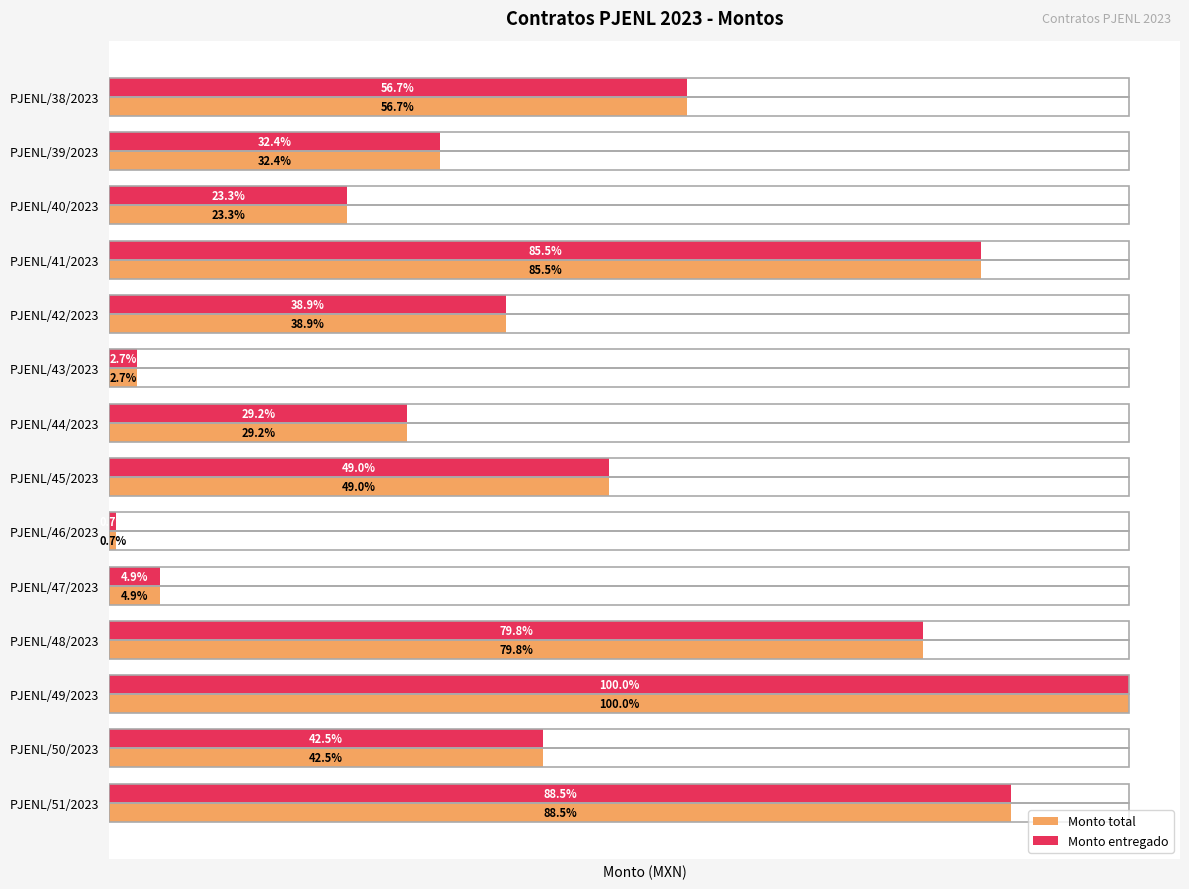

Reading left to right, transcribe all the data shown in this chart.

Monto total: 0=780000.0	1=446600.0	2=321162.2	3=1176727.2	4=535458.3	5=37226.7	6=402427.2	7=674172.8	8=9541.0	9=67939.0	10=1098877.2	11=1376659.0	12=585475.5	13=1217722.1
Monto entregado: 0=780000.0	1=446600.0	2=321162.2	3=1176727.2	4=535458.3	5=37226.7	6=402427.2	7=674172.8	8=9541.0	9=67939.0	10=1098877.2	11=1376659.0	12=585475.5	13=1217722.1